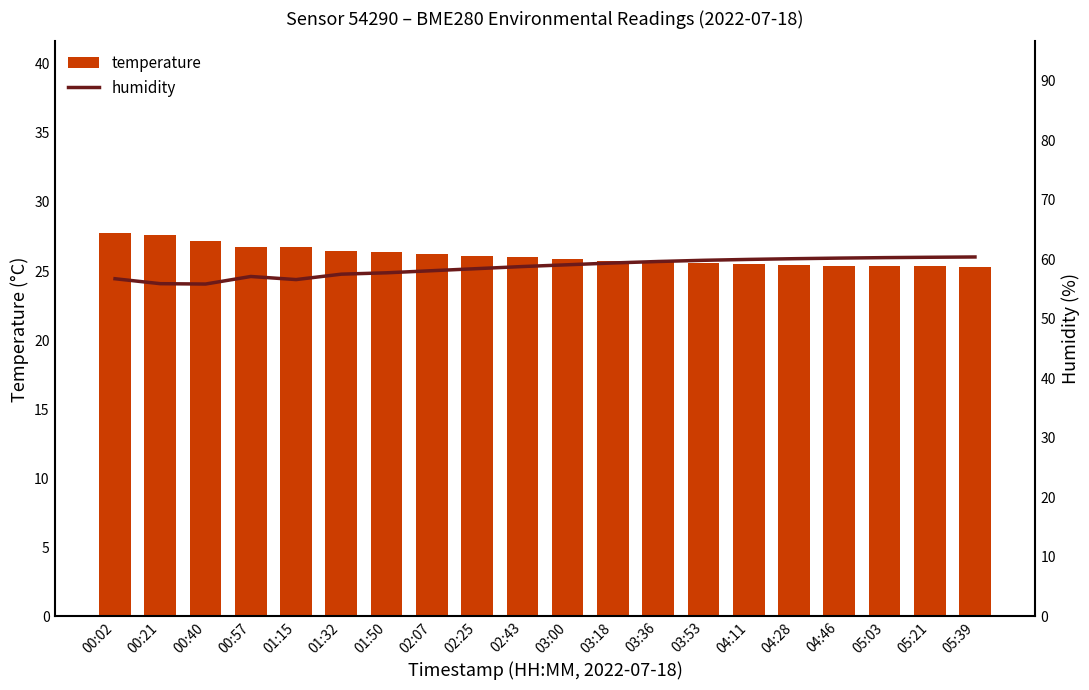

At how many categories does at least one series exceed 55?

20